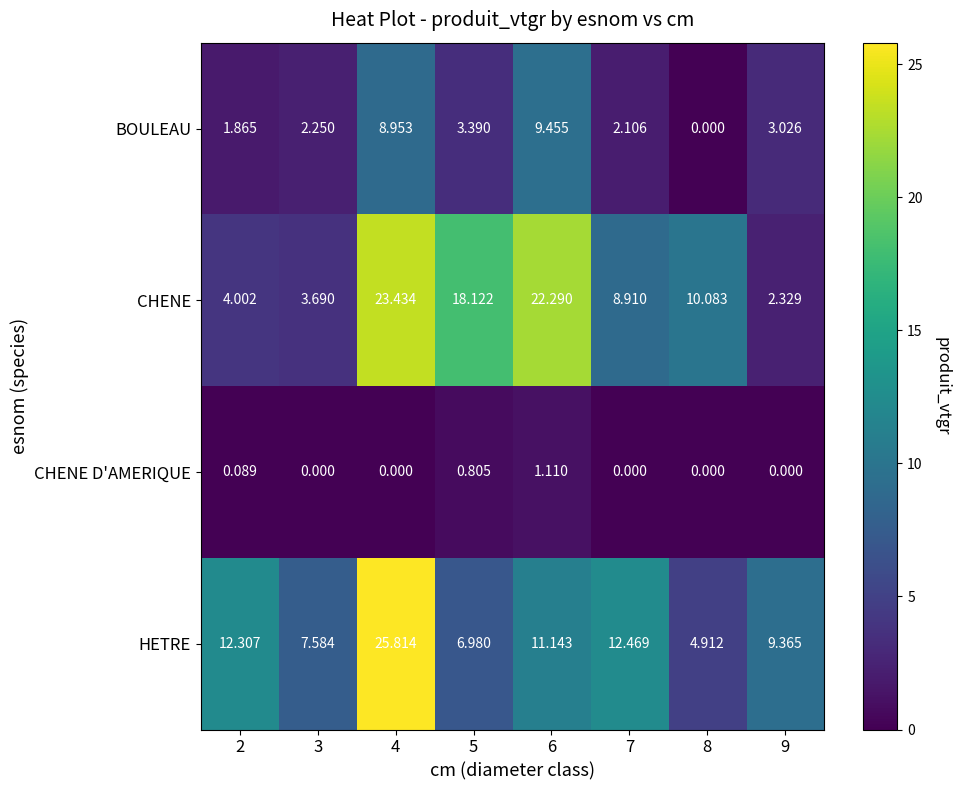

Rank the series by their maximum value, from lowest to highest.

CHENE D'AMERIQUE, BOULEAU, CHENE, HETRE